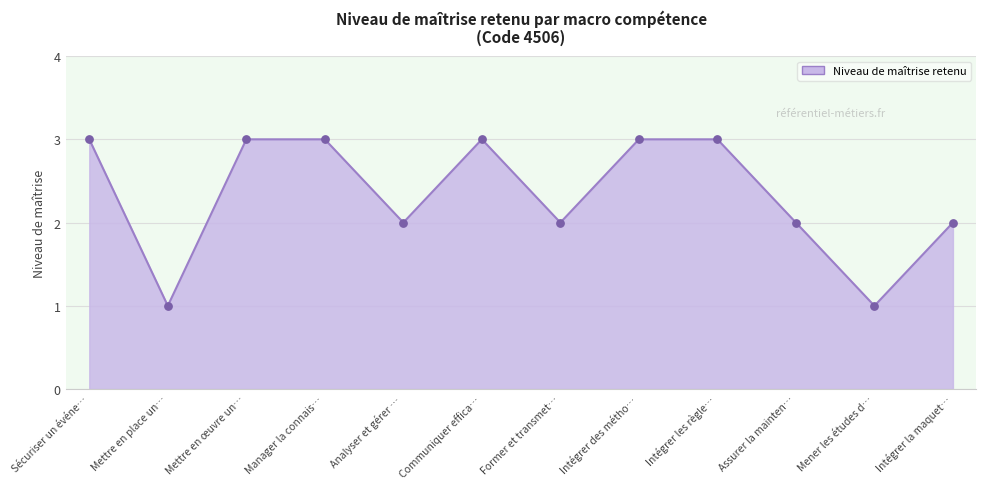

What is the ratio of the value at Former et transmet… to the value at Assurer la mainten…?

1.0